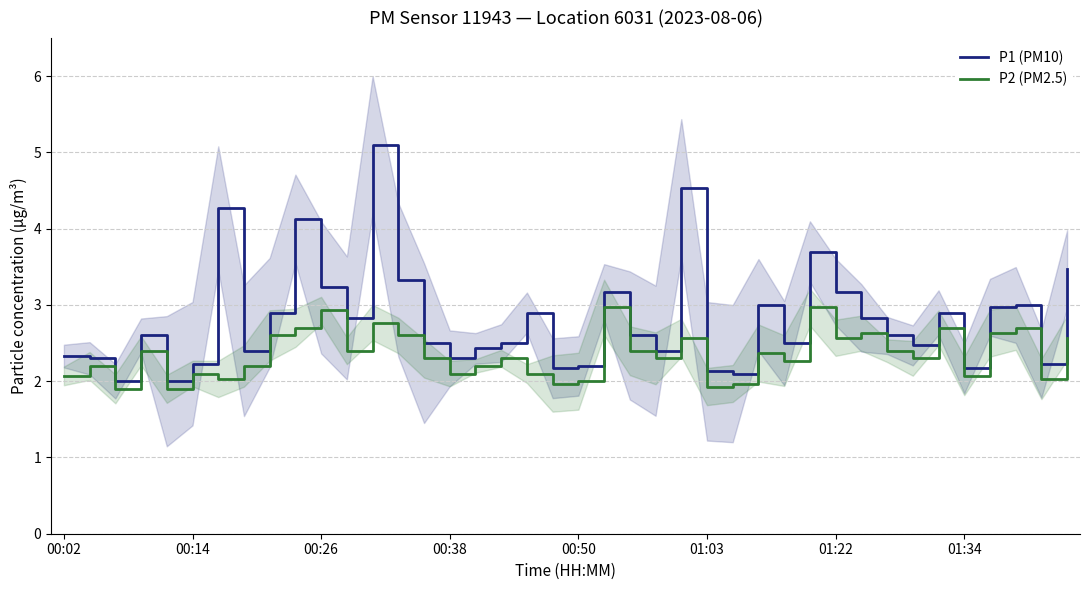

How many lines are shown in the chart?

2